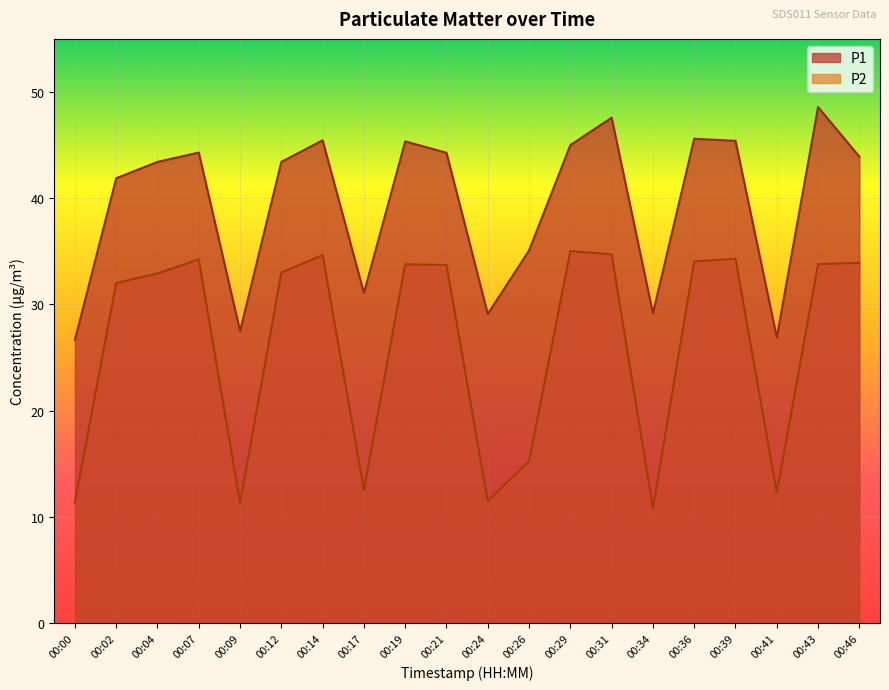

Rank the series by their average value, from lowest to highest.

P2, P1